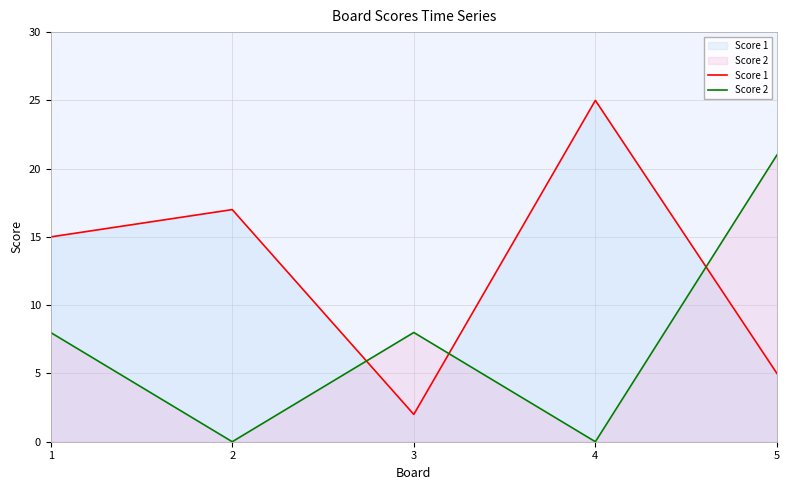

Where is the first local maximum for Score 1?

2